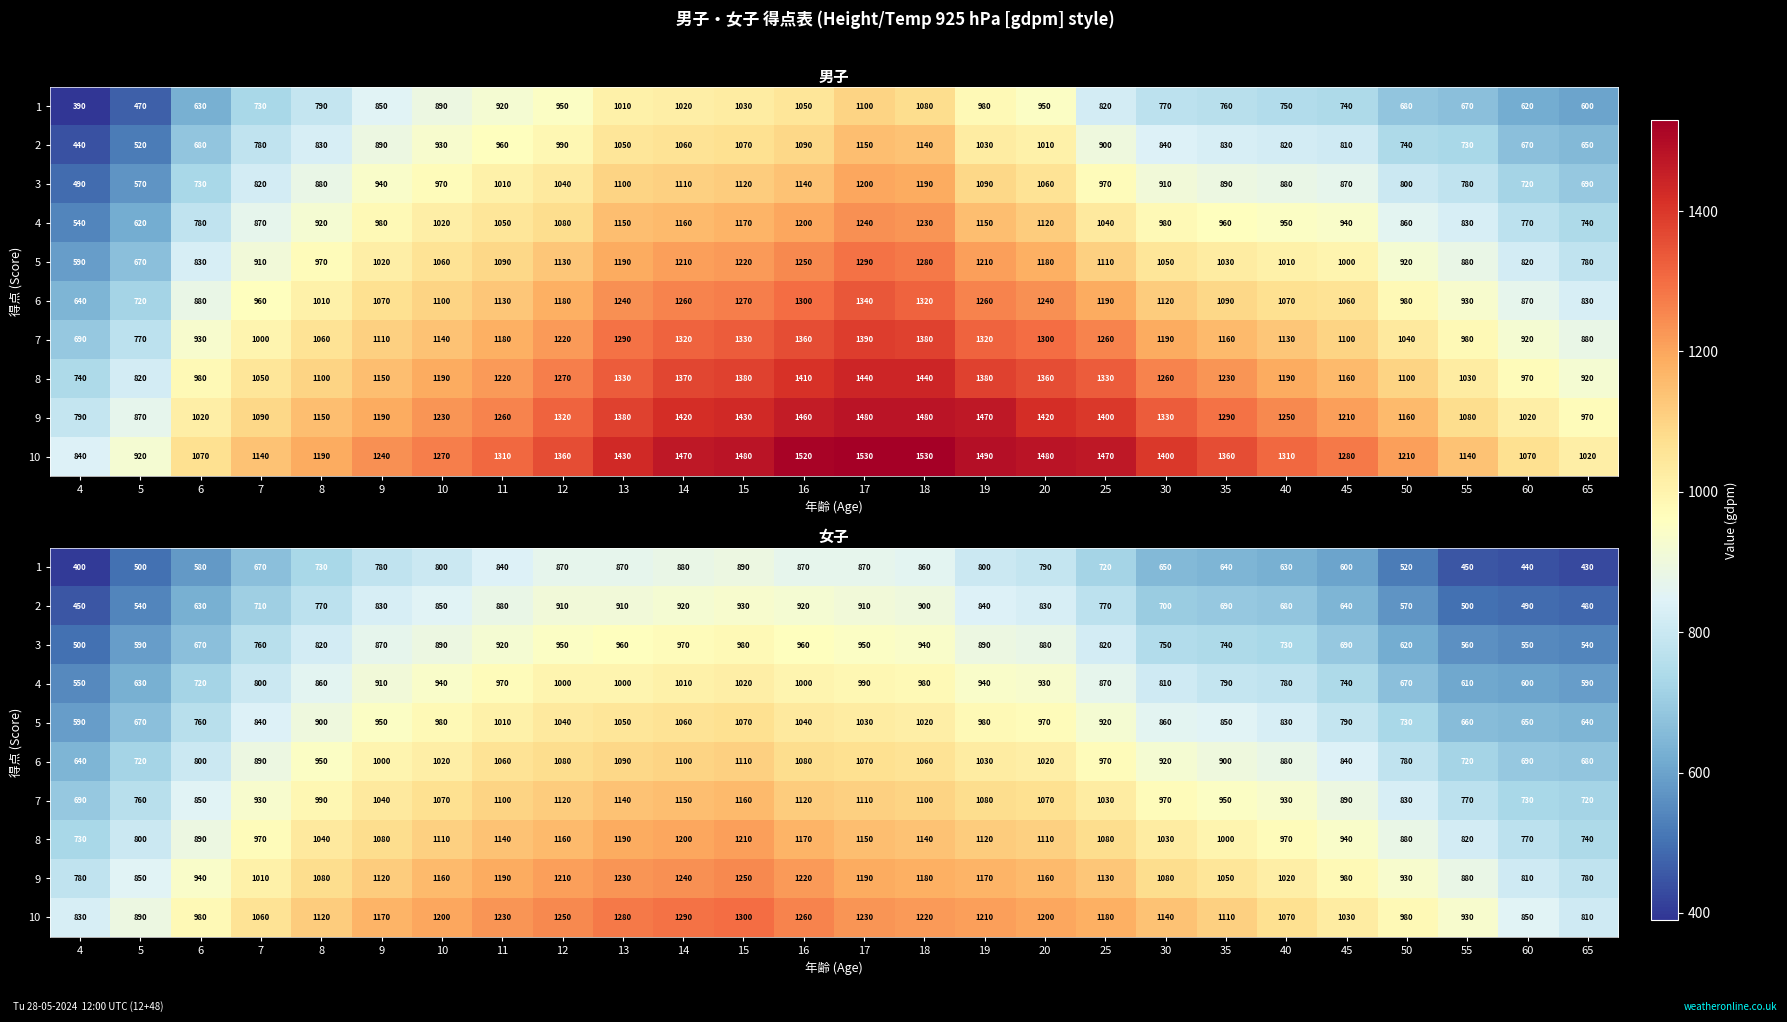

What is the average value of the 3 series?

788